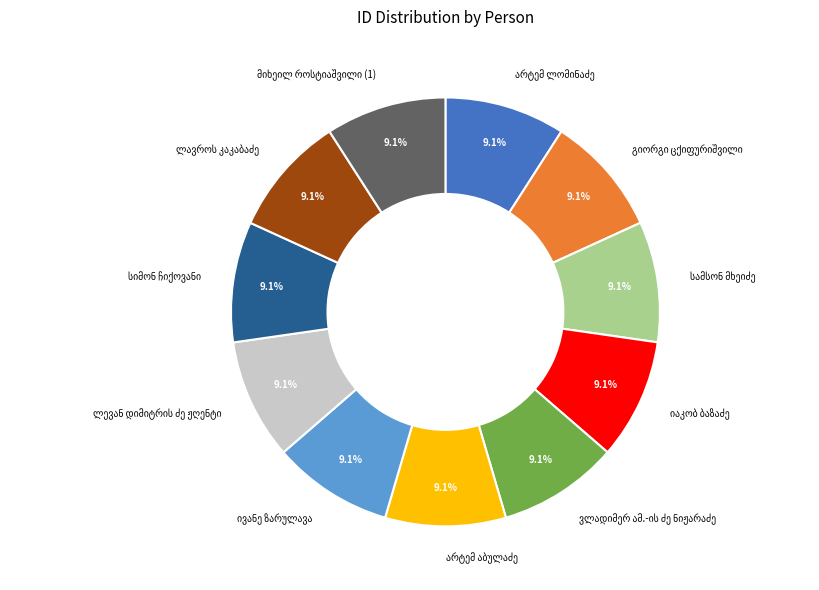

Is there any slice that represents more than half of the pie?

No